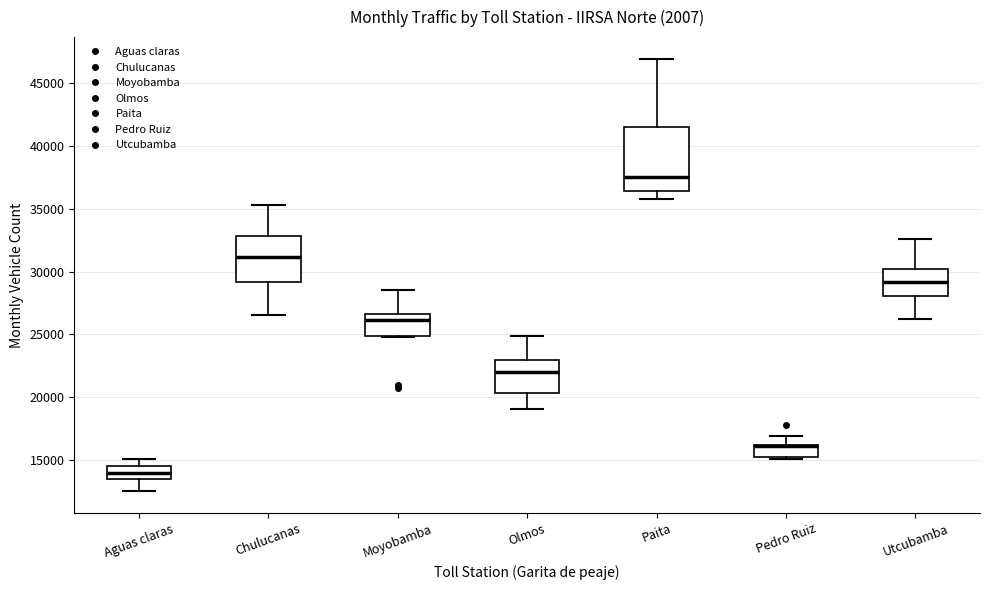

Reading left to right, transcribe this box plot: for each box, give where its median line is, the range the box spans, and where its two whiskers end, as read against the y-axis. The values are not printed on the chart, so give them approximately, as read against the axis.

Aguas claras: median 14000, box 13500 to 14500, whiskers 12500 to 15000
Chulucanas: median 31000, box 29000 to 33000, whiskers 26500 to 35500
Moyobamba: median 26000, box 25000 to 26500, whiskers 25000 to 28500
Olmos: median 22000, box 20500 to 23000, whiskers 19000 to 25000
Paita: median 37500, box 36500 to 41500, whiskers 36000 to 47000
Pedro Ruiz: median 16000 (drawn on the box's upper edge), box 15000 to 16000, whiskers 15000 (just below the box's lower edge) to 17000
Utcubamba: median 29000, box 28000 to 30000, whiskers 26000 to 32500